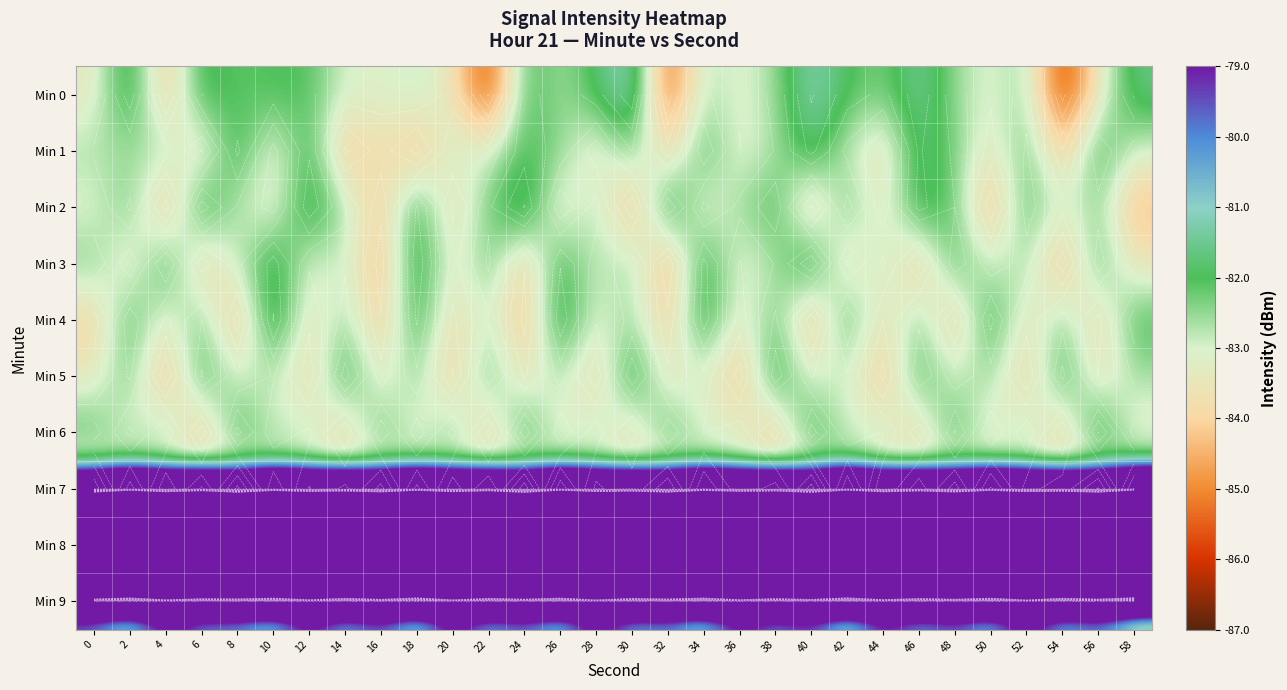

The Min 1 series shows -83.6 at 28. True or false?

True